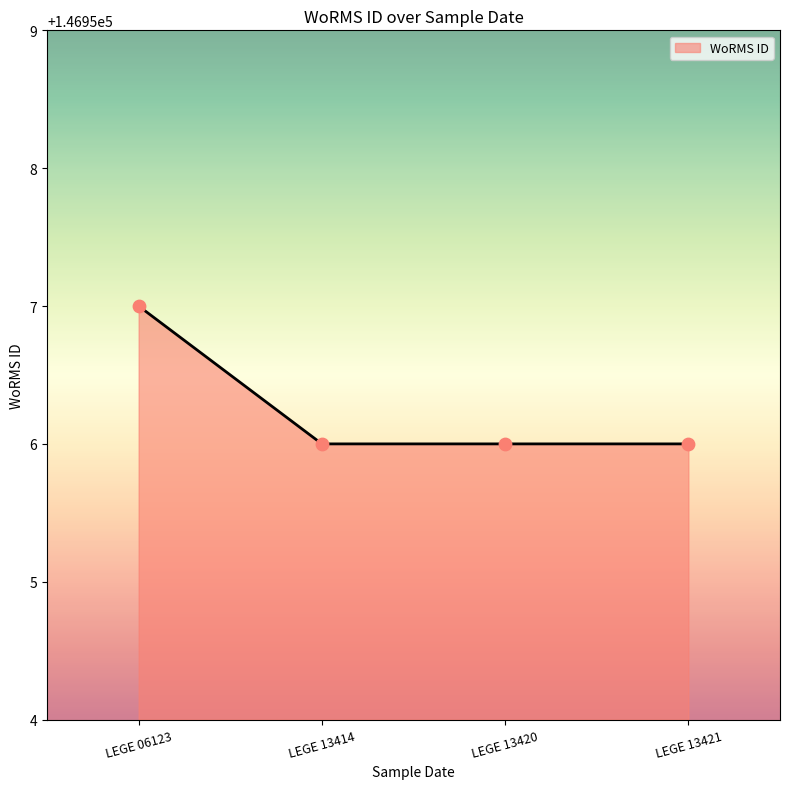

What is the ratio of the value at LEGE 13414 to the value at LEGE 13421?

1.0